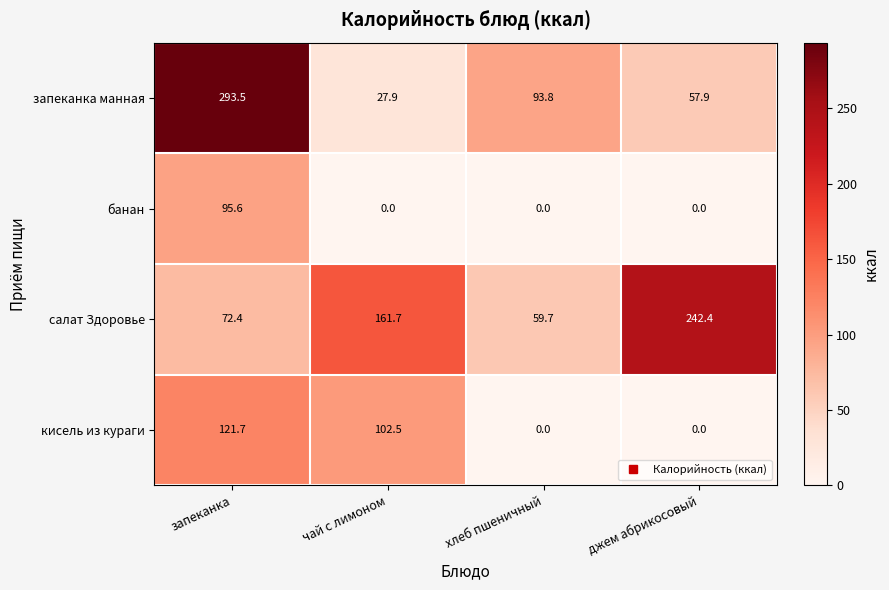

Reading right to left, extract all data points from this chart.

запеканка манная: джем абрикосовый=57.9	хлеб пшеничный=93.8	чай с лимоном=27.9	запеканка=293.5
банан: джем абрикосовый=0.0	хлеб пшеничный=0.0	чай с лимоном=0.0	запеканка=95.6
салат Здоровье: джем абрикосовый=242.4	хлеб пшеничный=59.7	чай с лимоном=161.7	запеканка=72.4
кисель из кураги: джем абрикосовый=0.0	хлеб пшеничный=0.0	чай с лимоном=102.5	запеканка=121.7